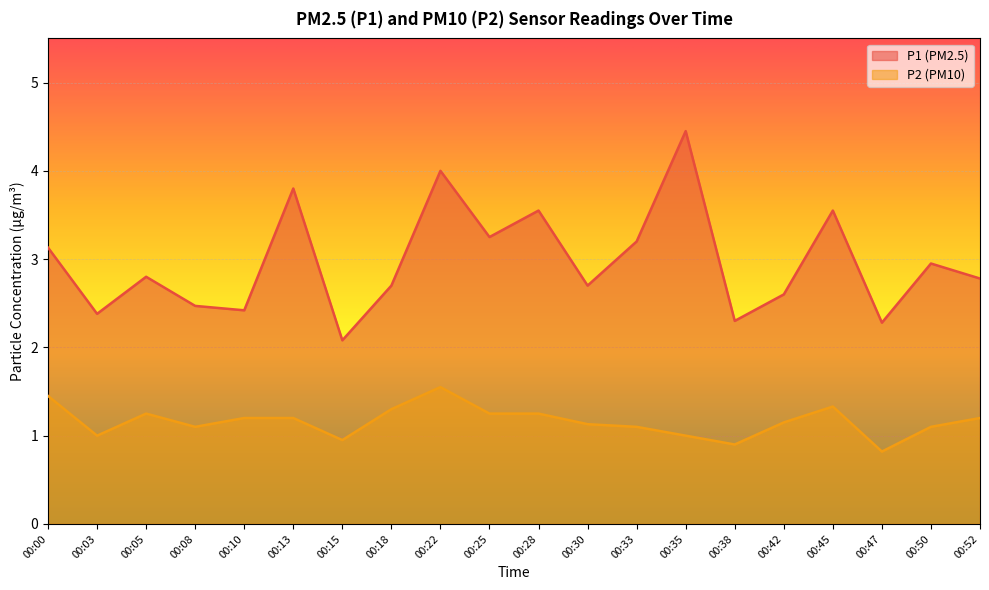

What is the difference between the highest and lowest values at 00:38?

1.4